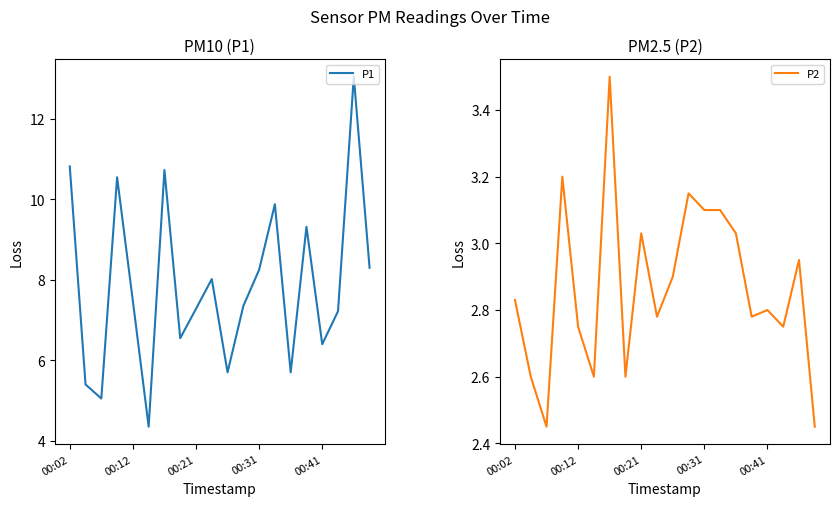

At which label does P1 first exceed 7?

00:02